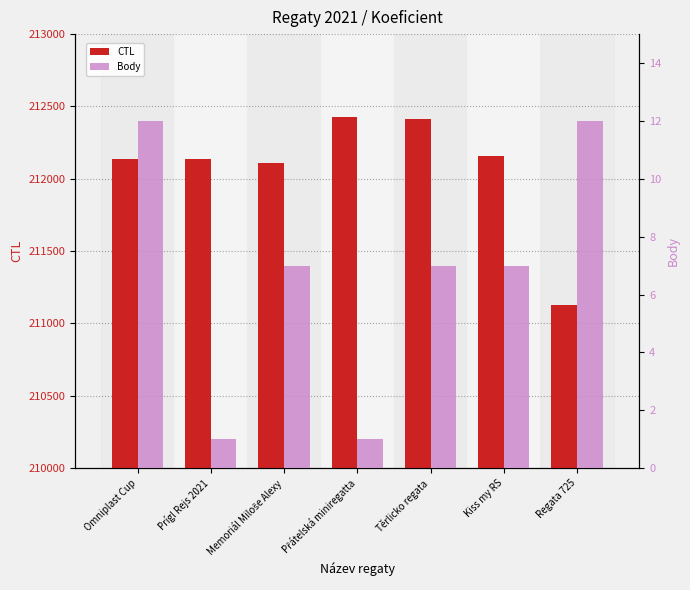

Where does the CTL series first go above 212139?

Přátelská miniregatta